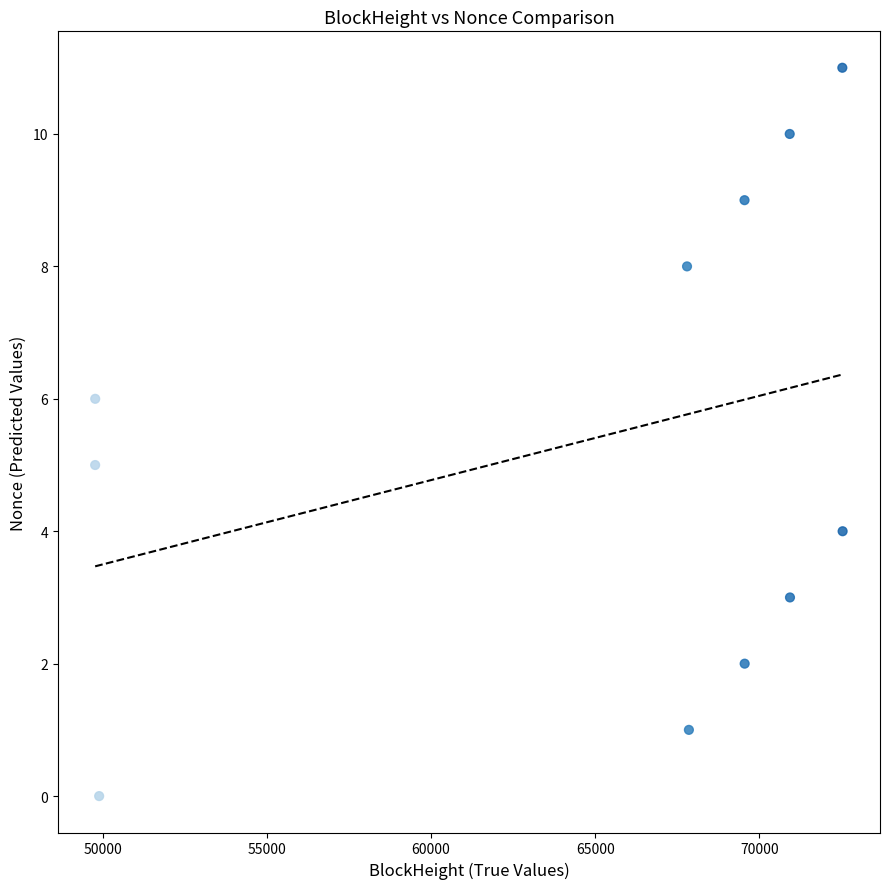

What is the average X value?

64648